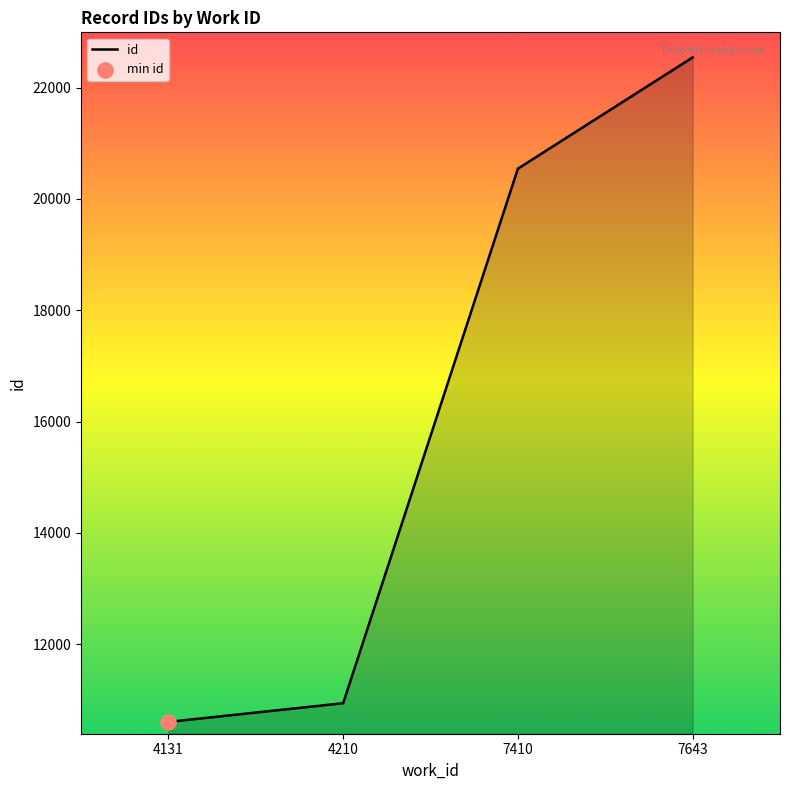

What is the change in value from 4210 to 7410?

+9604.0